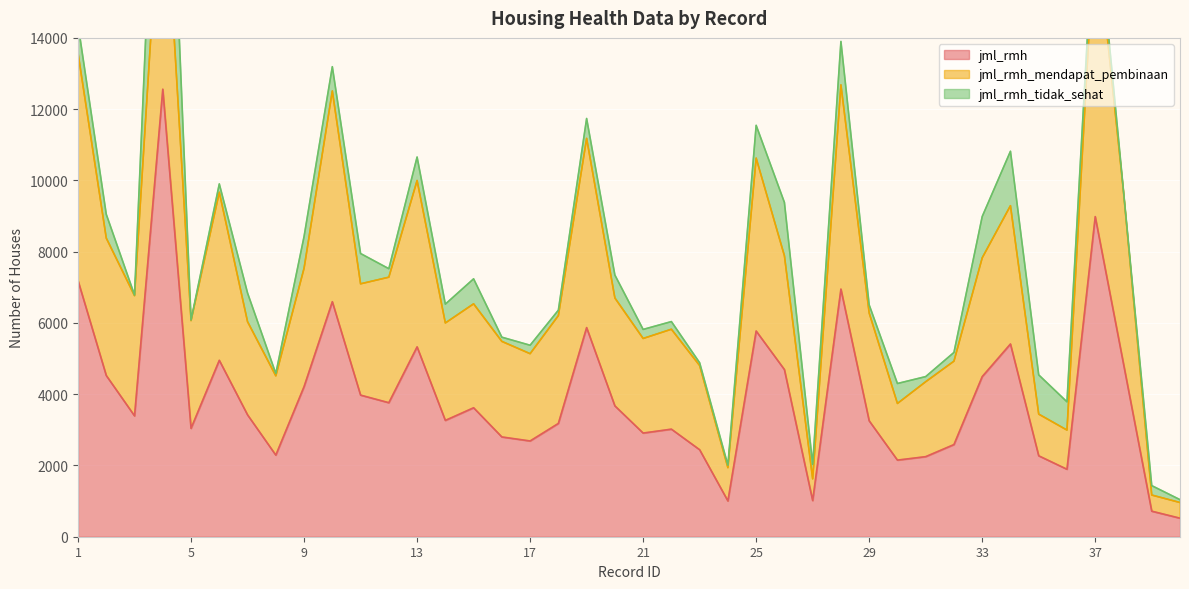

True or false: jml_rmh_mendapat_pembinaan and jml_rmh intersect in this chart.

False